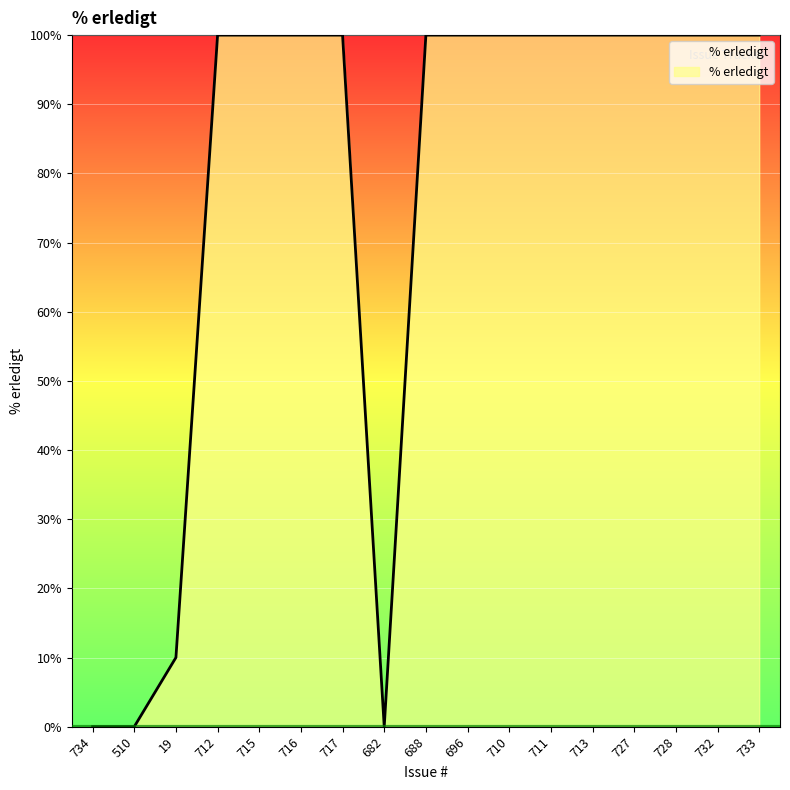

What is the difference between the maximum and second lowest values?

100